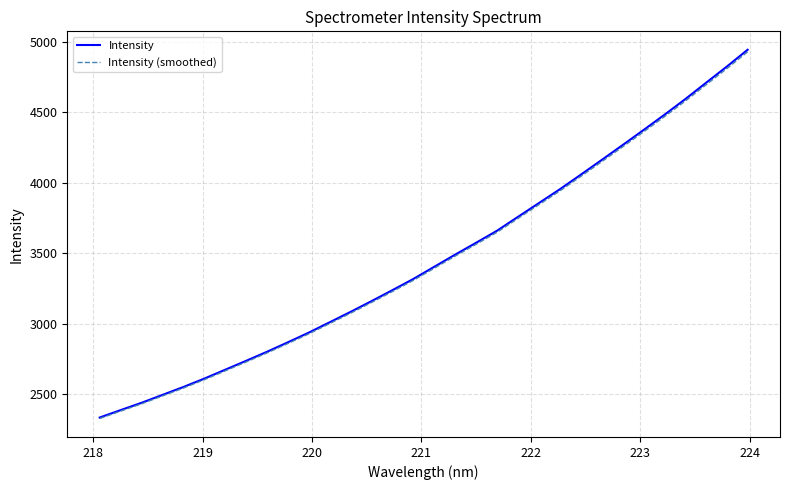

What is the maximum value shown in the chart?

4943.5